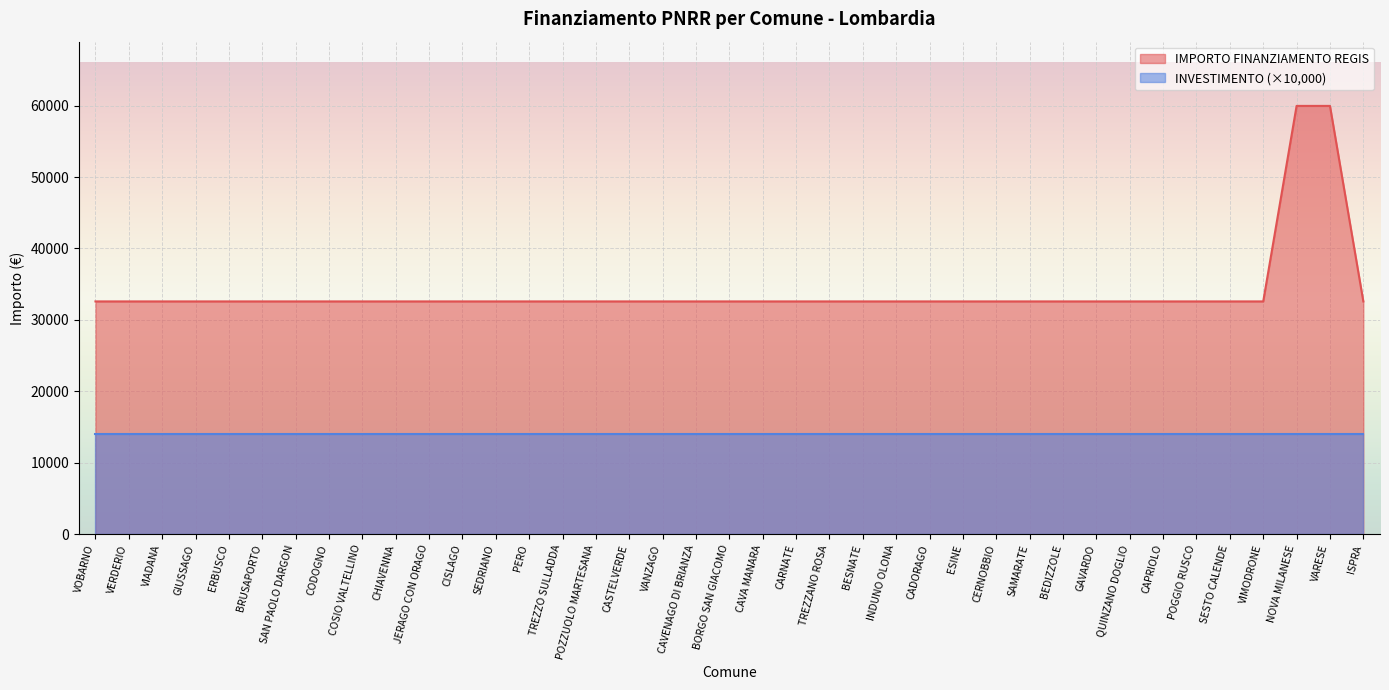

Reading left to right, list all the values displayed in this chart.

VOBARNO=32589	VERDERIO=32589	VIADANA=32589	GIUSSAGO=32589	ERBUSCO=32589	BRUSAPORTO=32589	SAN PAOLO DARGON=32589	CODOGNO=32589	COSIO VALTELLINO=32589	CHIAVENNA=32589	JERAGO CON ORAGO=32589	CISLAGO=32589	SEDRIANO=32589	PERO=32589	TREZZO SULLADDA=32589	POZZUOLO MARTESANA=32589	CASTELVERDE=32589	VANZAGO=32589	CAVENAGO DI BRIANZA=32589	BORGO SAN GIACOMO=32589	CAVA MANARA=32589	CARNATE=32589	TREZZANO ROSA=32589	BESNATE=32589	INDUNO OLONA=32589	CADORAGO=32589	ESINE=32589	CERNOBBIO=32589	SAMARATE=32589	BEDIZZOLE=32589	GAVARDO=32589	QUINZANO DOGLIO=32589	CAPRIOLO=32589	POGGIO RUSCO=32589	SESTO CALENDE=32589	VIMODRONE=32589	NOVA MILANESE=59966	VARESE=59966	ISPRA=32589